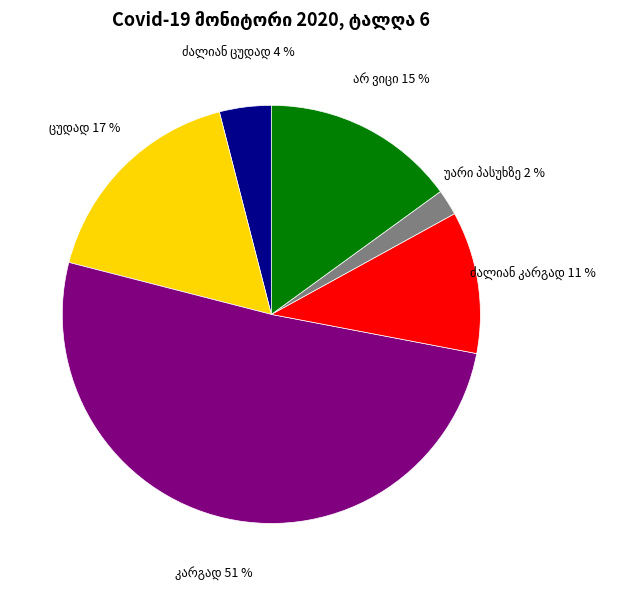

Count the number of slices in the pie.

6